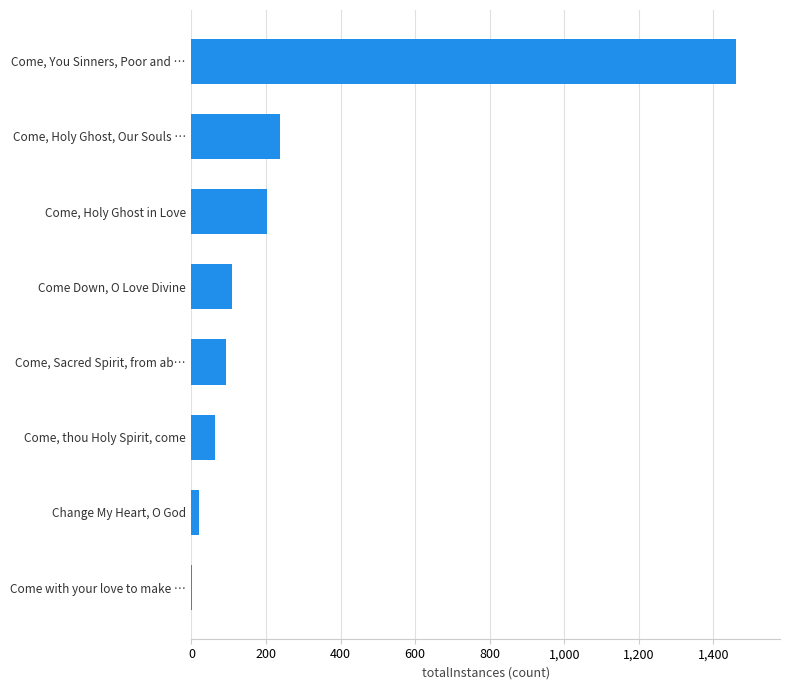

Between Come, Holy Ghost, Our Souls … and Come Down, O Love Divine, which is larger?

Come, Holy Ghost, Our Souls …